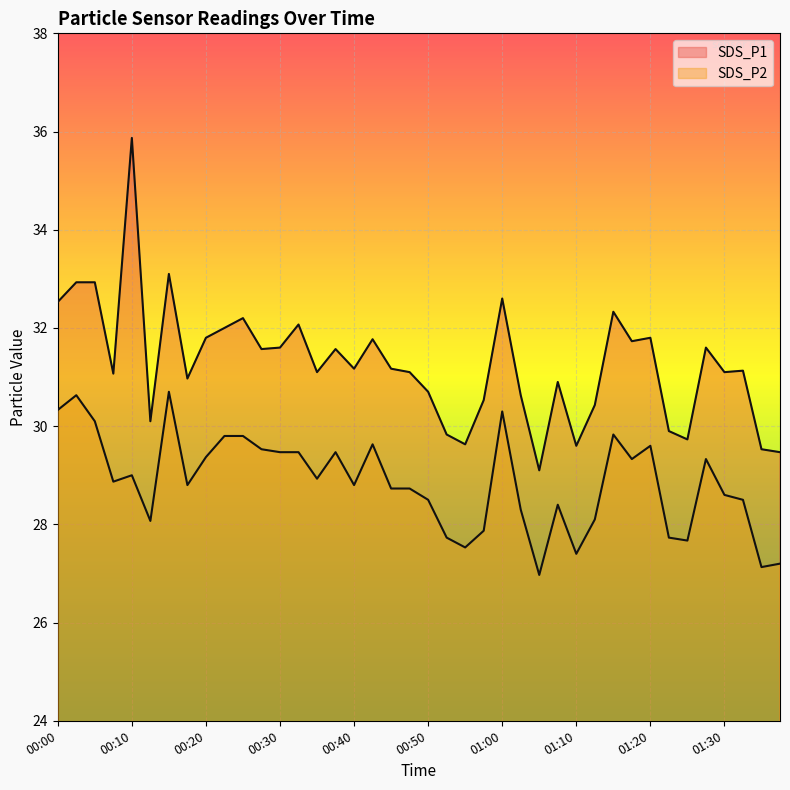

How many interior local peaks does the SDS_P1 series have?

12